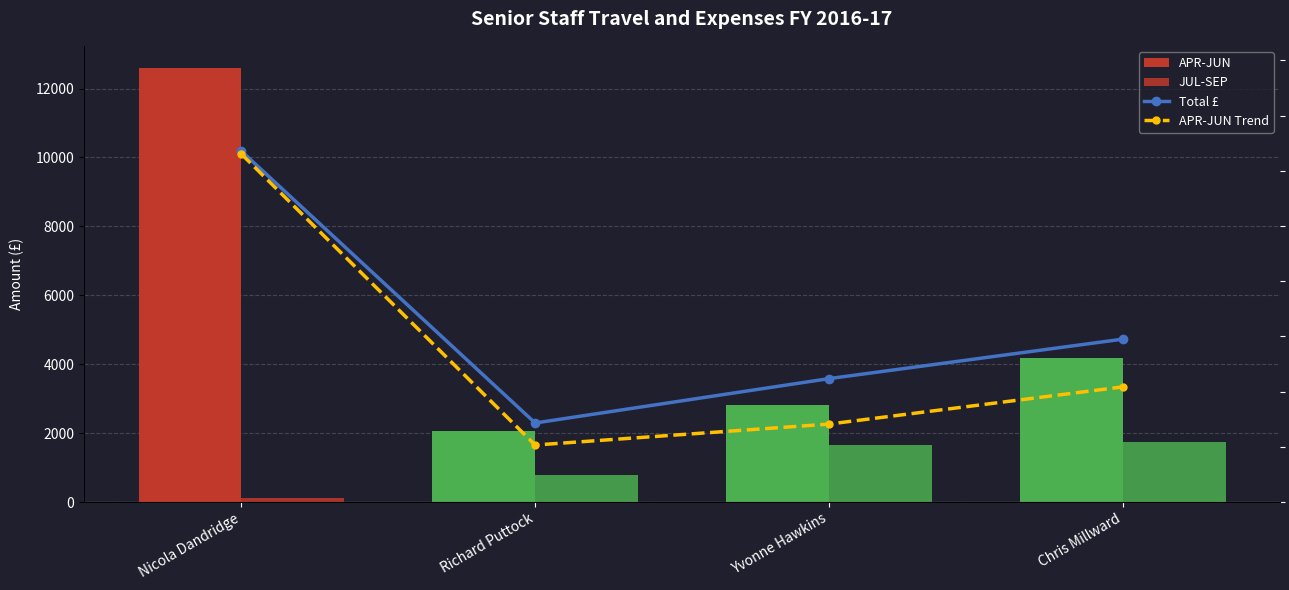

Where is APR-JUN Trend nearest to the value 7337?

Chris Millward